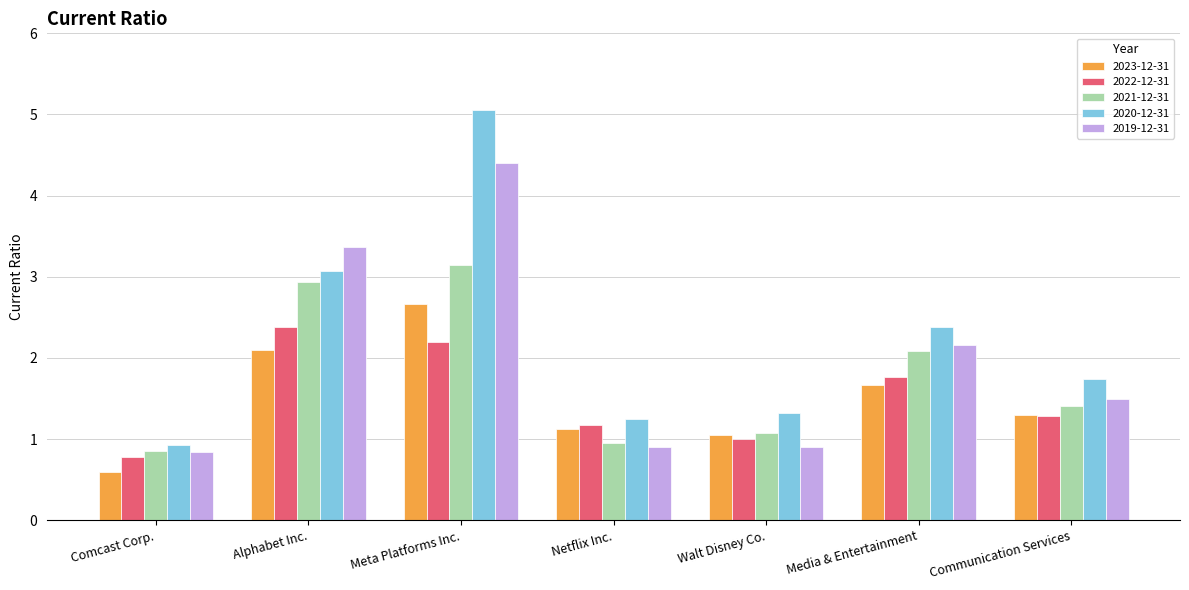

What is the difference between the maximum and minimum values in the 2020-12-31 series?

4.1